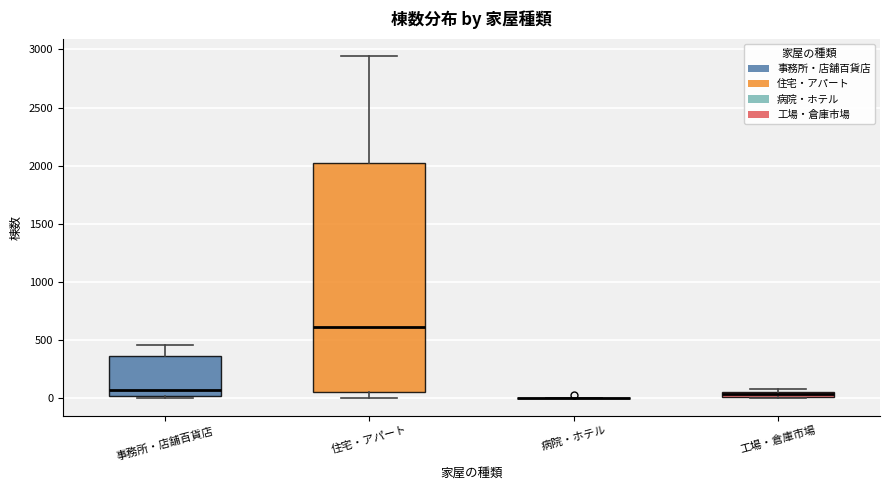

Which box is the tallest, from its lower edge to its upper edge?

住宅・アパート